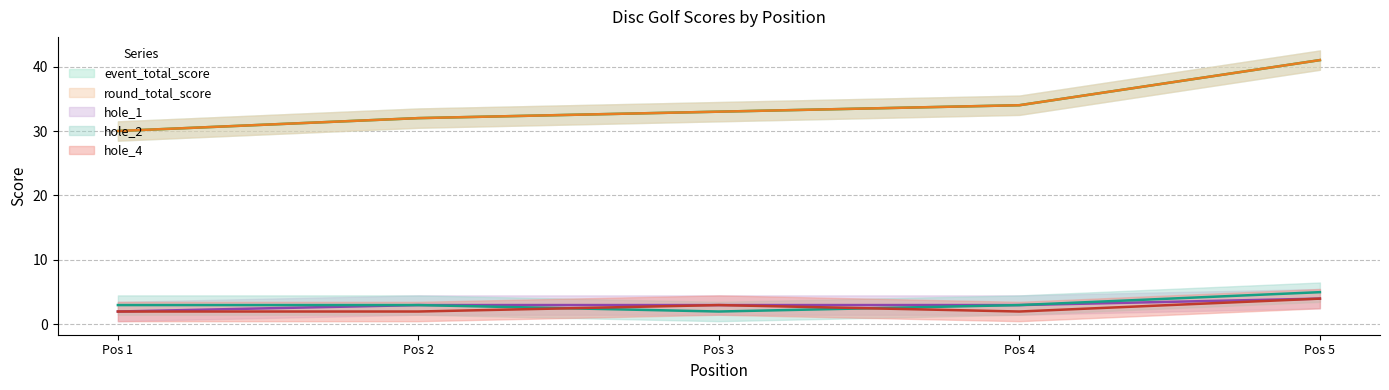

Which has a higher value, Pos 1 or Pos 2?

Pos 2